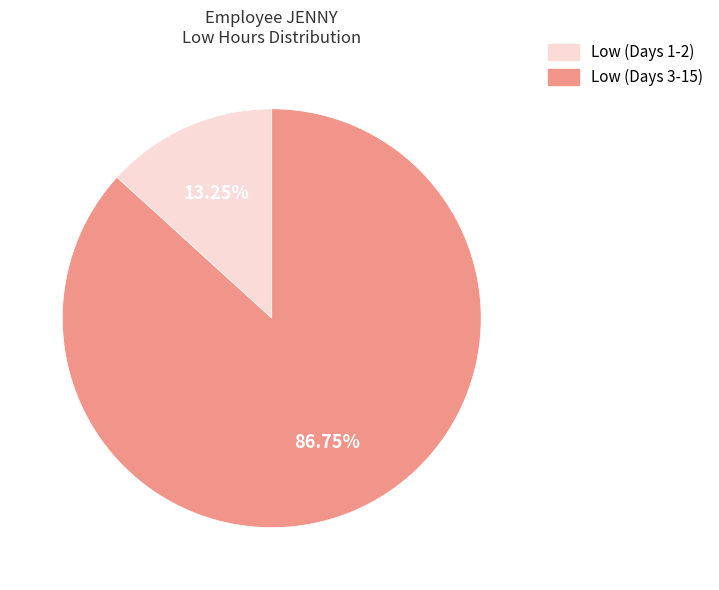

How many slices are in this pie chart?

2